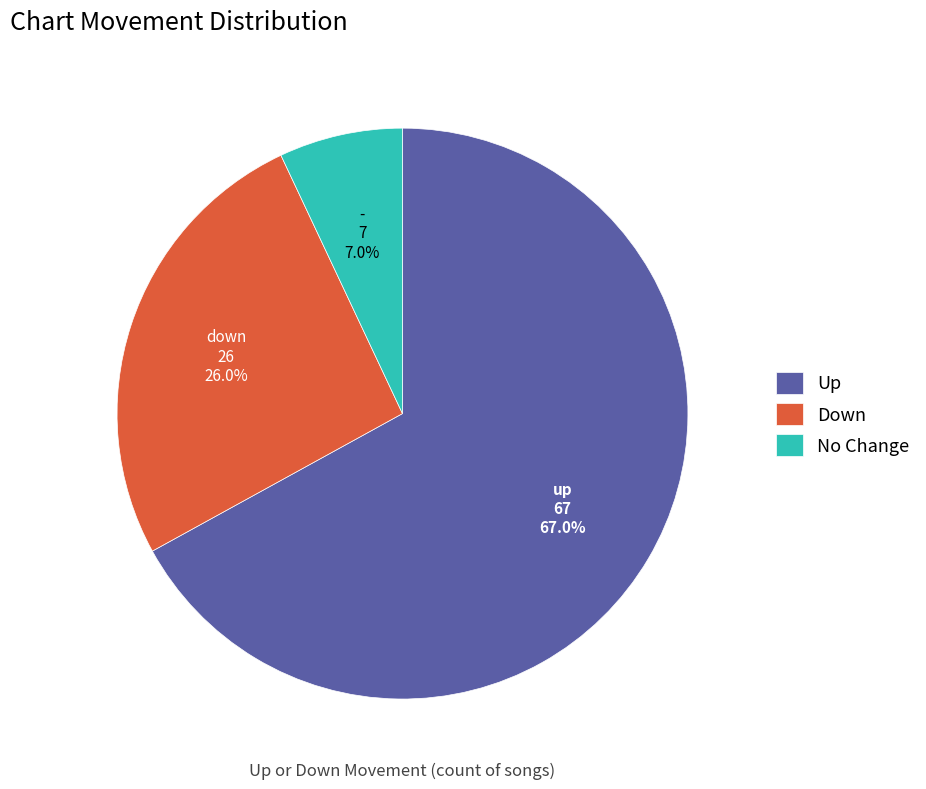

What is the total percentage of No Change and Up?

74.0%